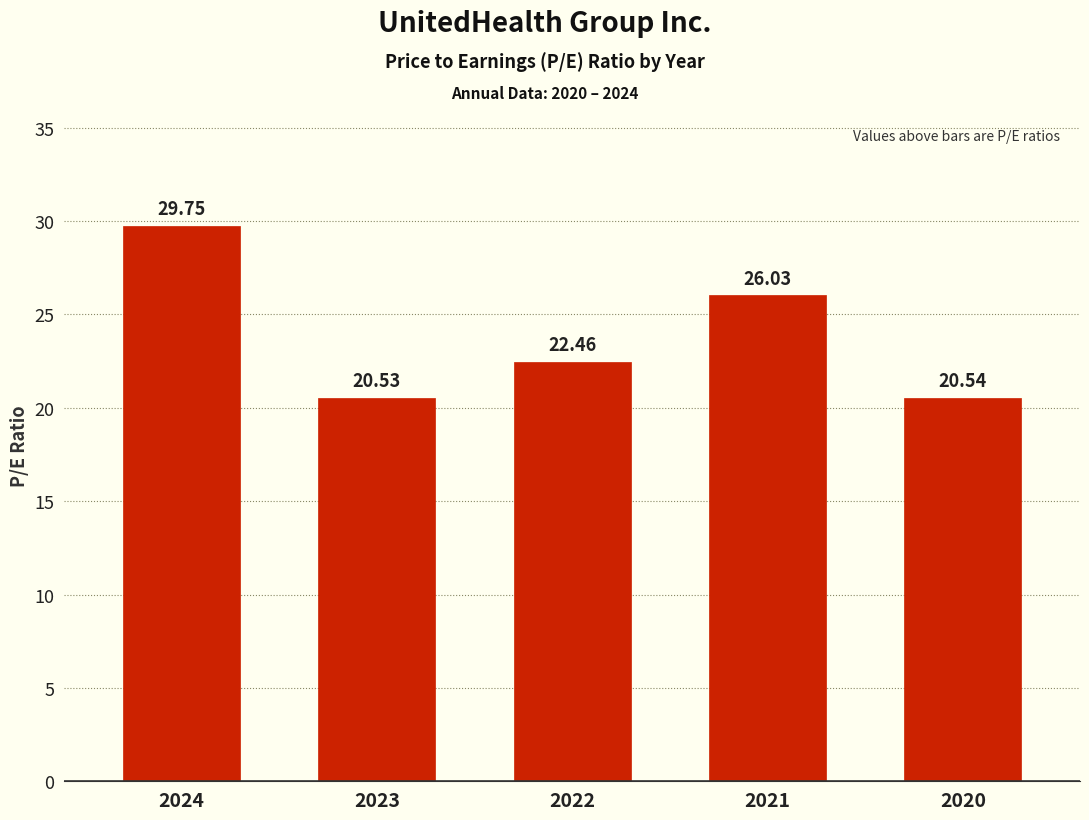

Approximately how many times larger is the value at 2020 compared to 2024?

0.7